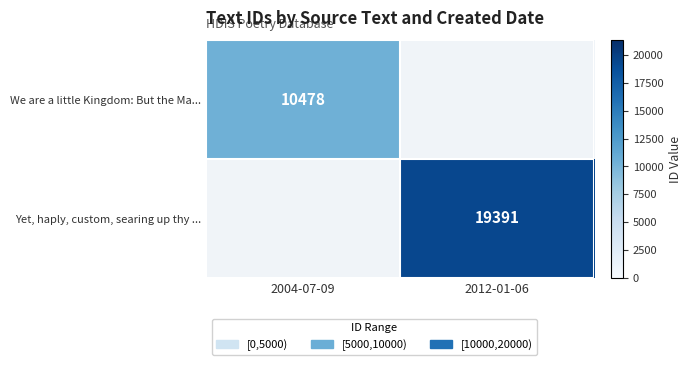

The Yet, haply, custom, searing up thy ... series shows 19391 at 2012-01-06. True or false?

True